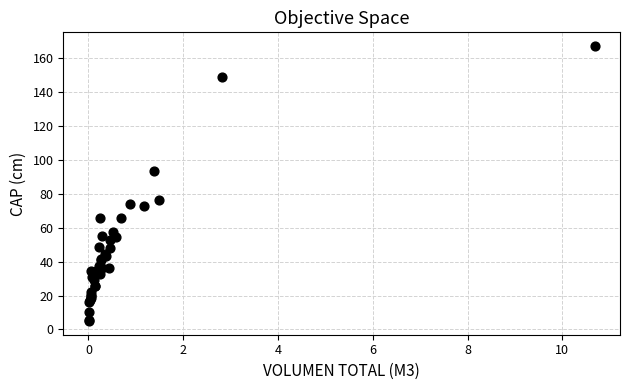

What Y value in the scatter plot is closest to 86?

93.3